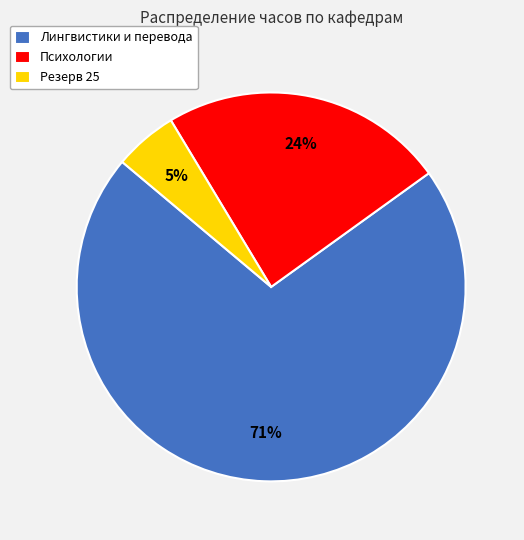

Rank the categories by value from lowest to highest.

Резерв 25, Психологии, Лингвистики и перевода